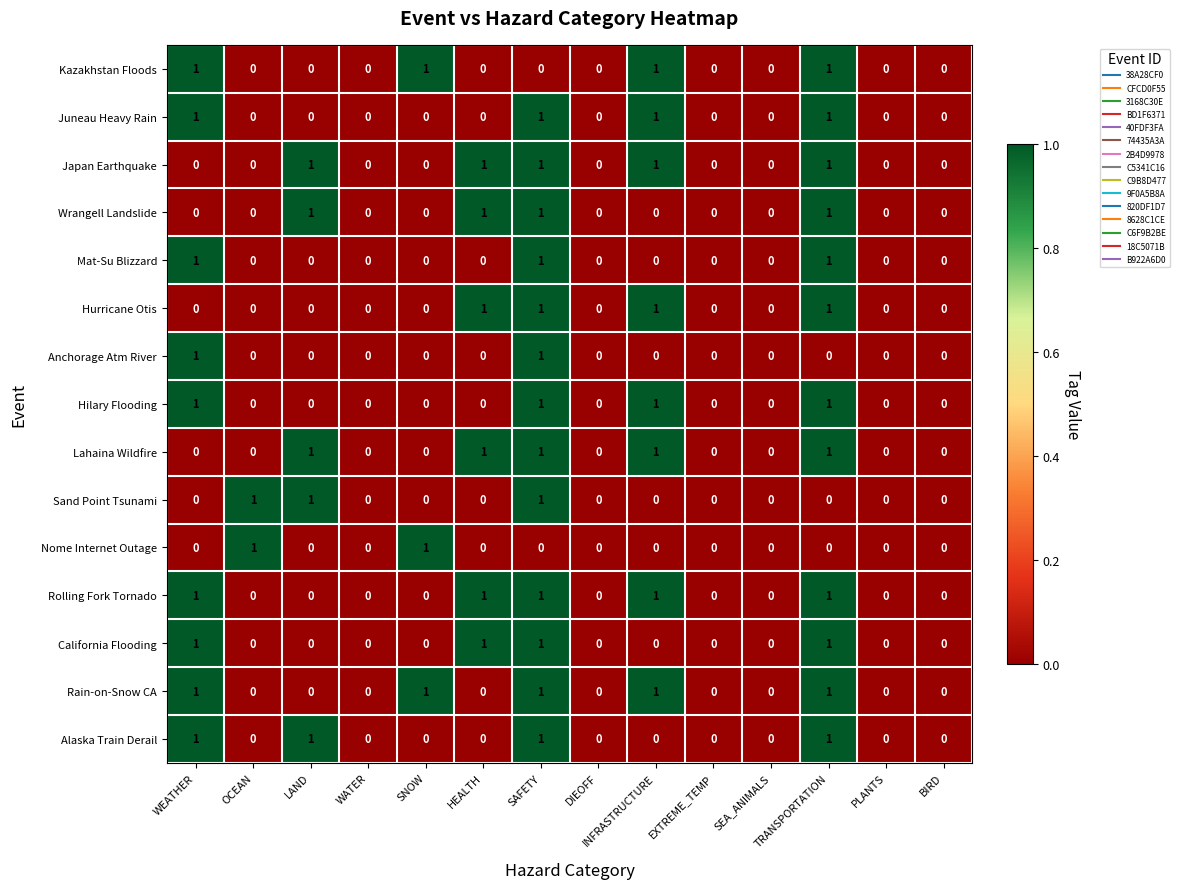

What is the sum of all Rolling Fork Tornado values?

5